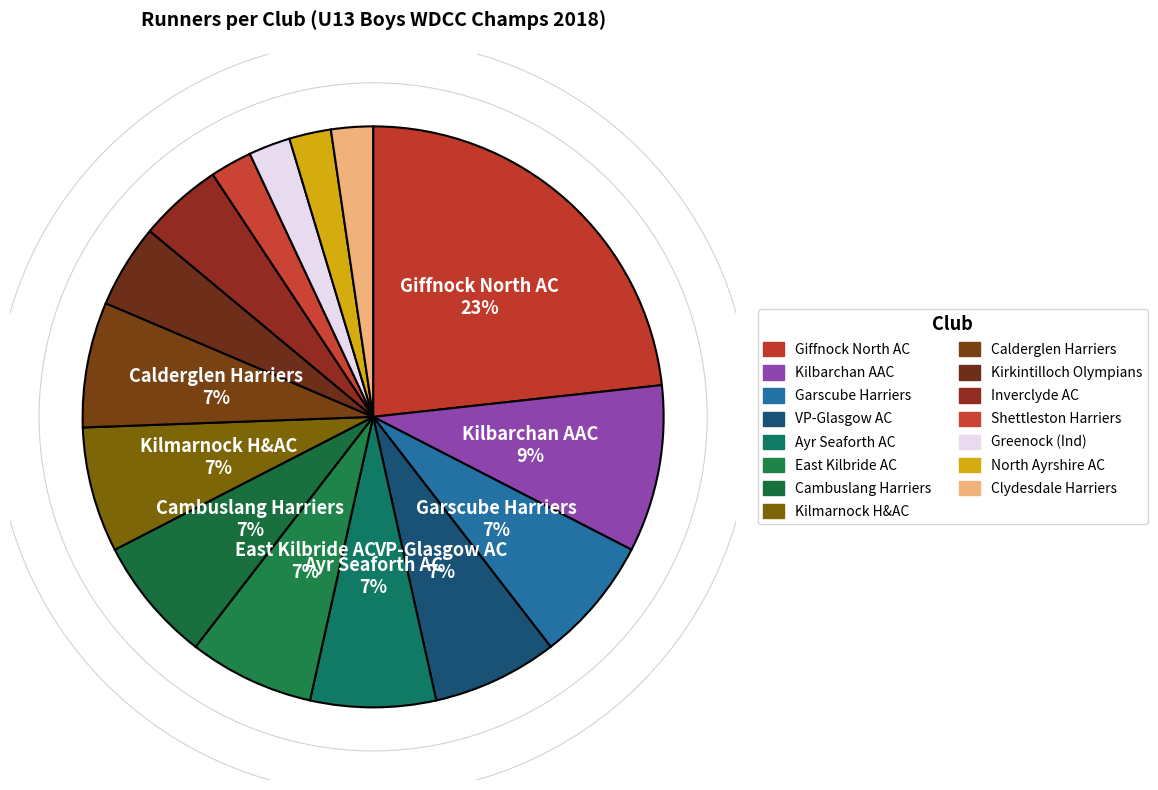

How many segments does this pie chart have?

15